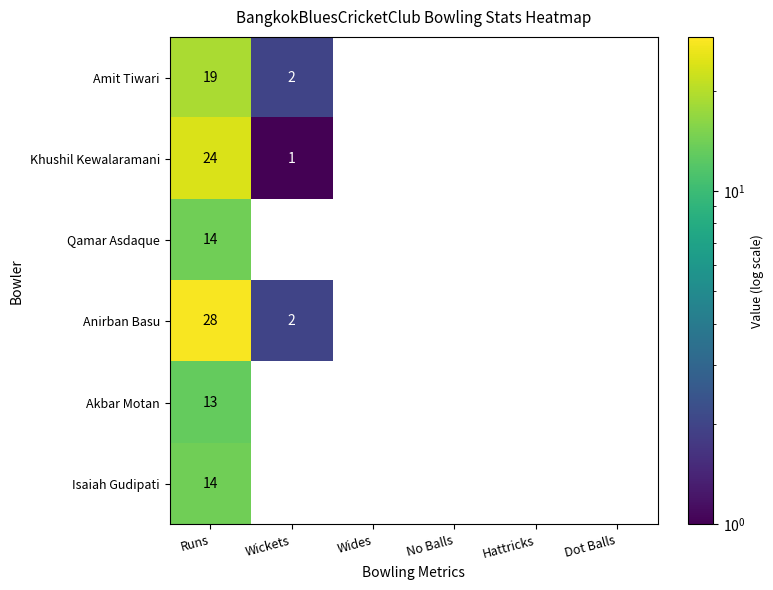

Count the number of categories in the chart.

6